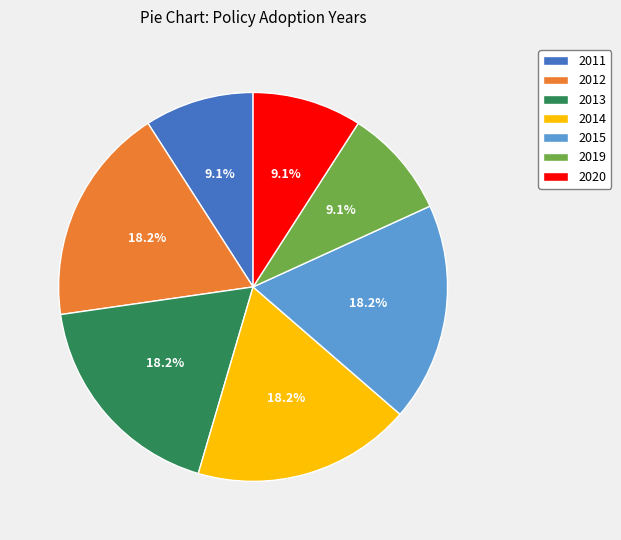

Do 2015 and 2020 together represent more than half of the pie?

No